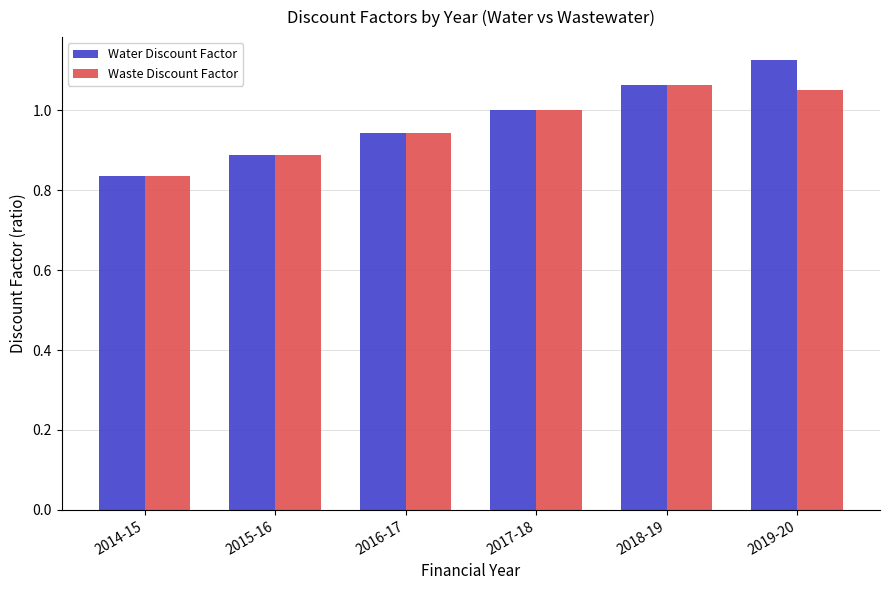

At which category is the sum across all series the highest?

2019-20